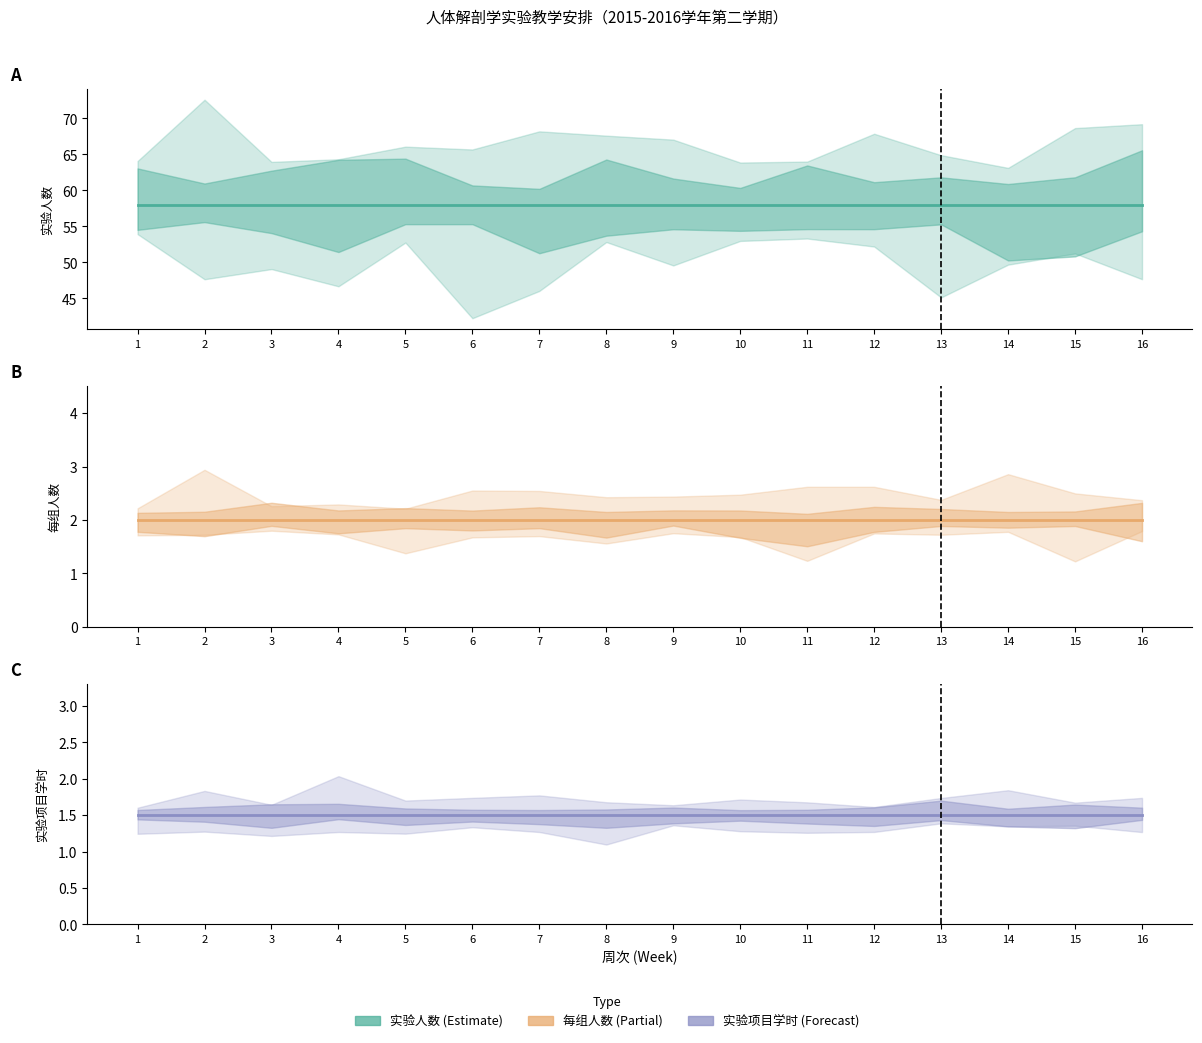

What is the value of the 实验项目学时 point at the 8th from the left?

1.5